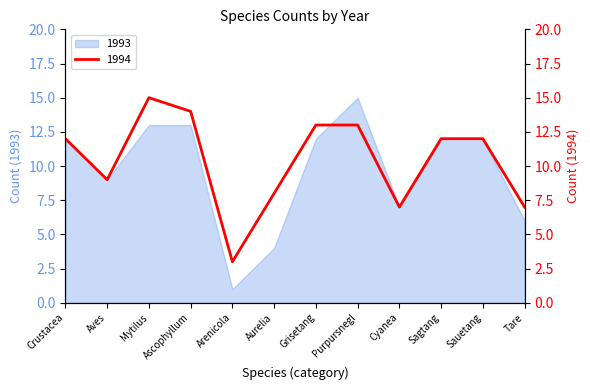

Which has a higher value, Grisetang or Crustacea?

Grisetang